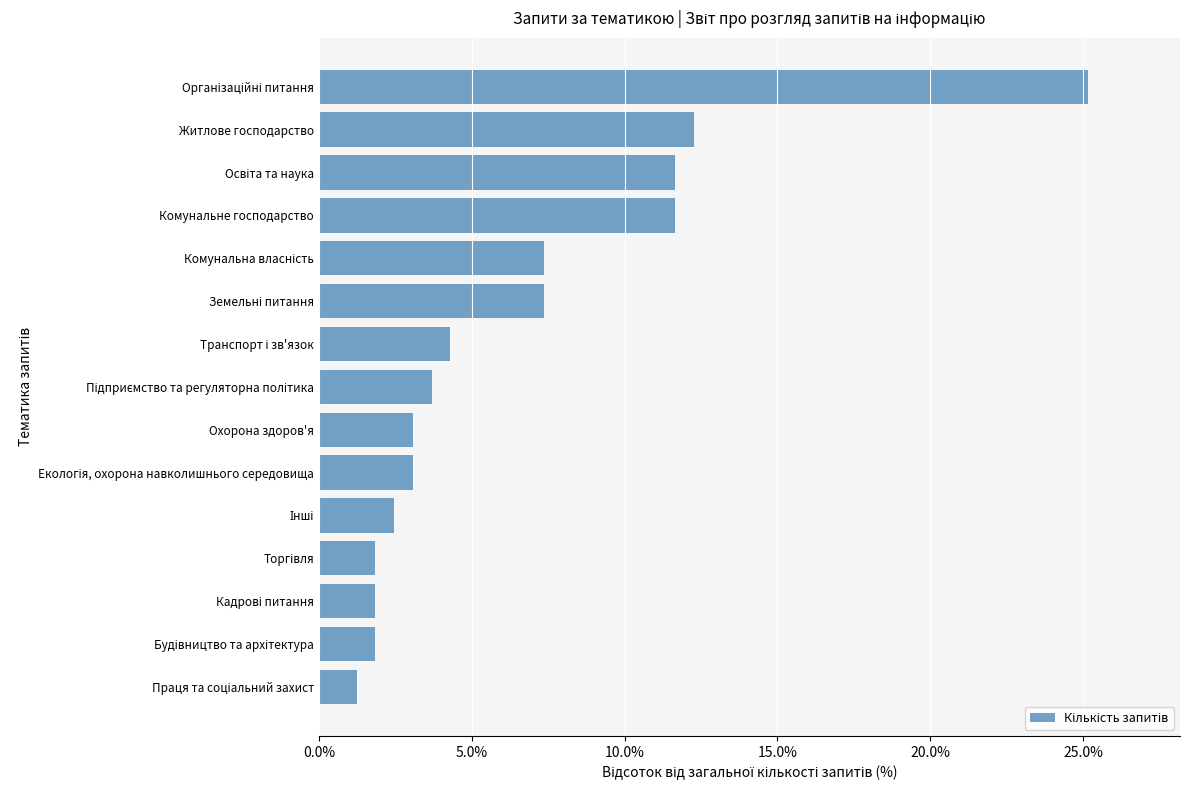

What is the maximum value shown in the chart?

25.2